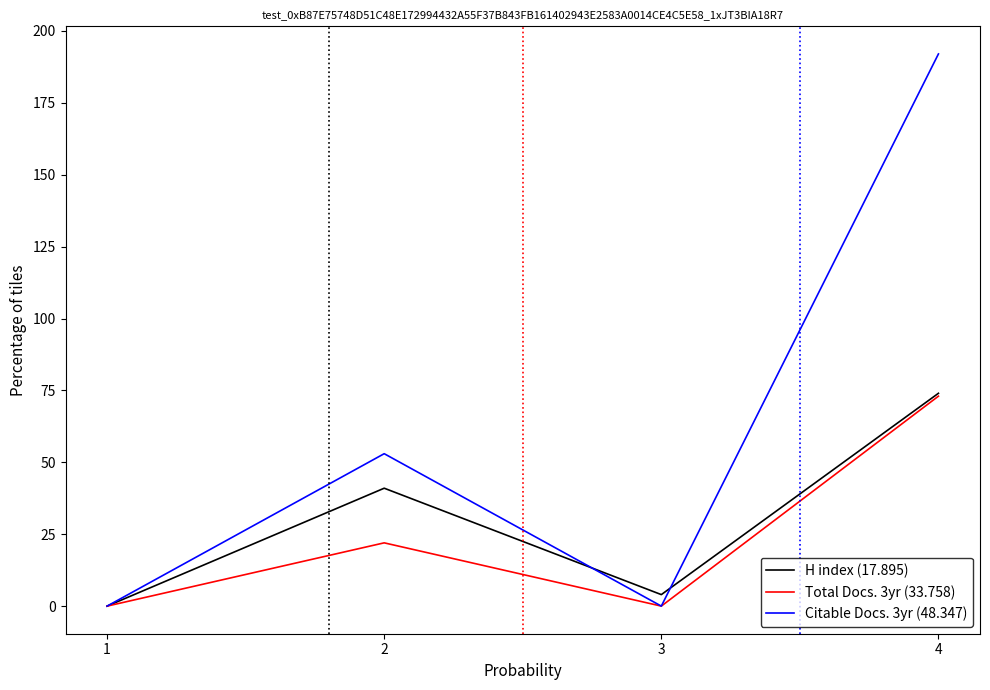

What are all the series names shown in the legend?

H index (17.895), Total Docs. 3yr (33.758), Citable Docs. 3yr (48.347)